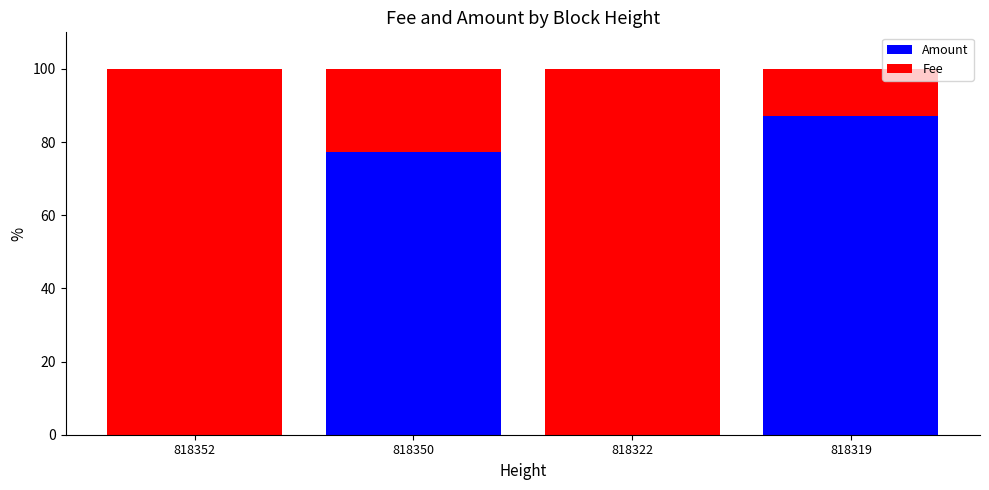

What is the total value across all series at 818352?

100.0